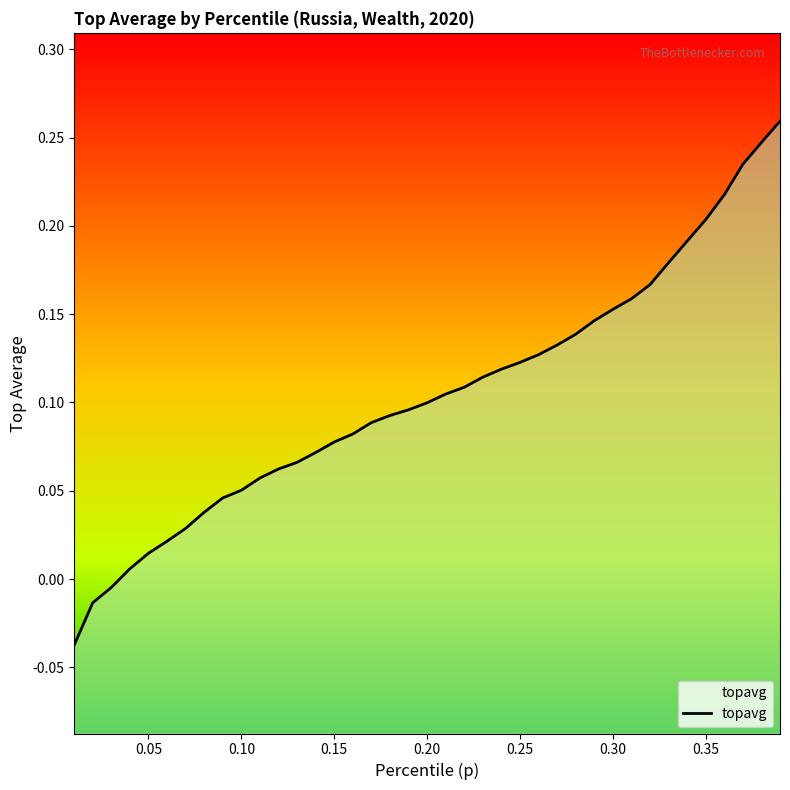

What is the sum of all values?

4.1